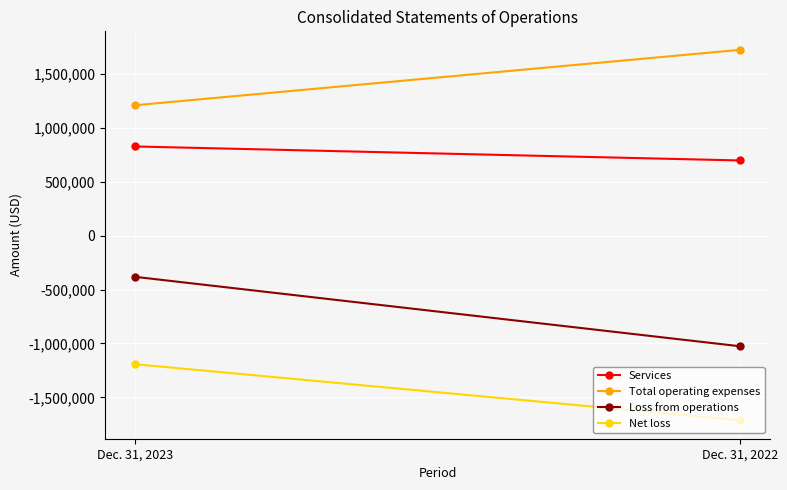

What is the difference between the Services values at Dec. 31, 2023 and Dec. 31, 2022?

129640